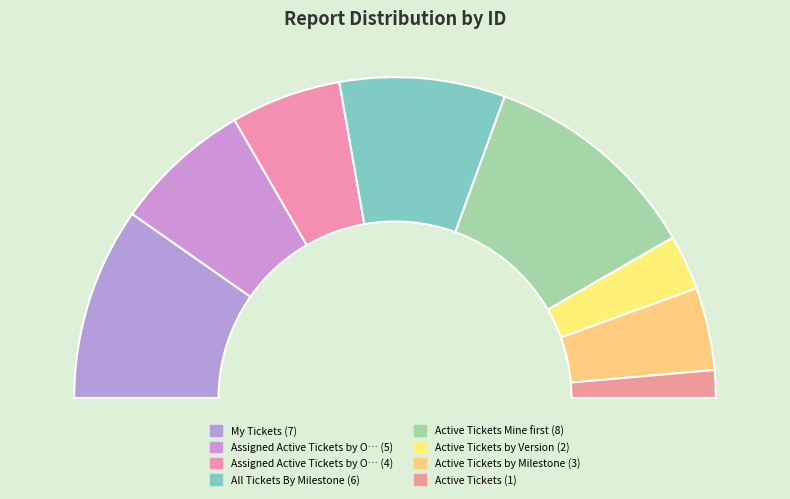

Is Assigned Active Tickets by Owner (Full) the majority of the pie?

No